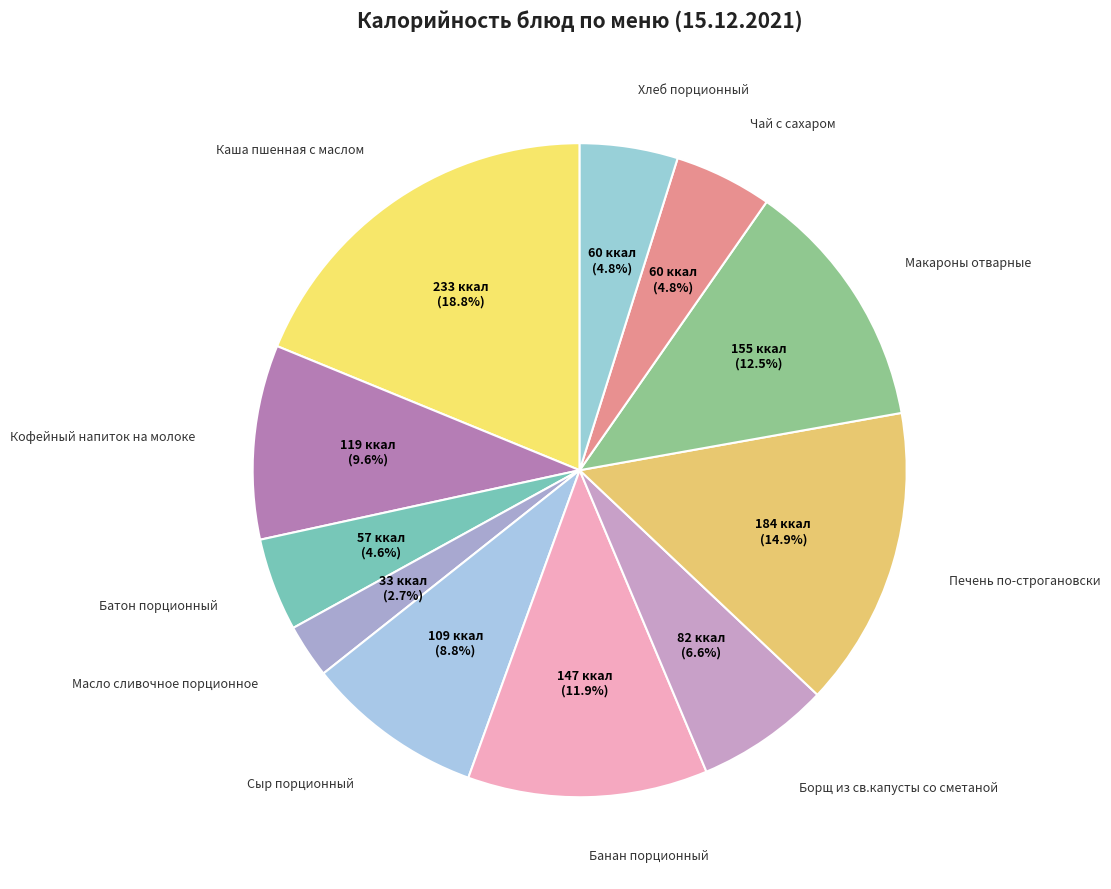

Rank the categories by value from lowest to highest.

Масло сливочное порционное, Батон порционный, Чай с сахаром, Хлеб порционный, Борщ из св.капусты со сметаной, Сыр порционный, Кофейный напиток на молоке, Банан порционный, Макароны отварные, Печень по-строгановски, Каша пшенная с маслом